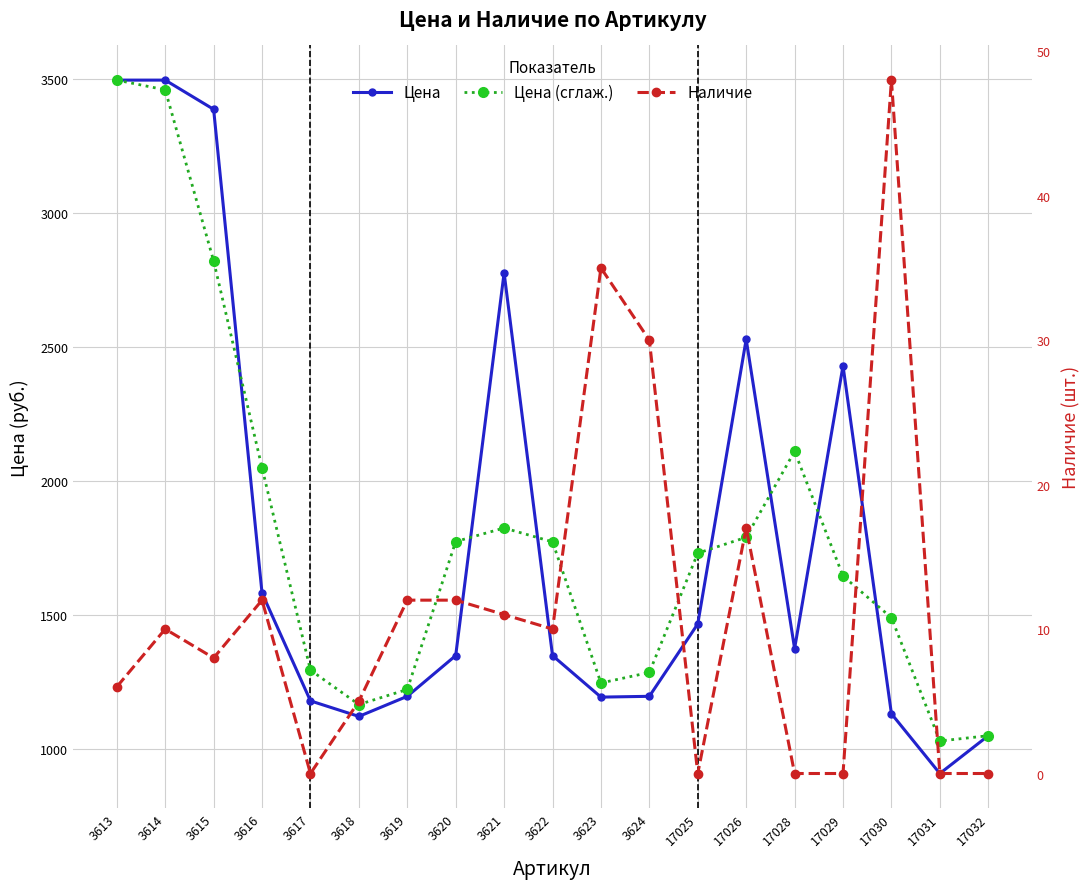

What is the sum of the Цена (сглаж.) values at 17032 and 17031?

2076.3